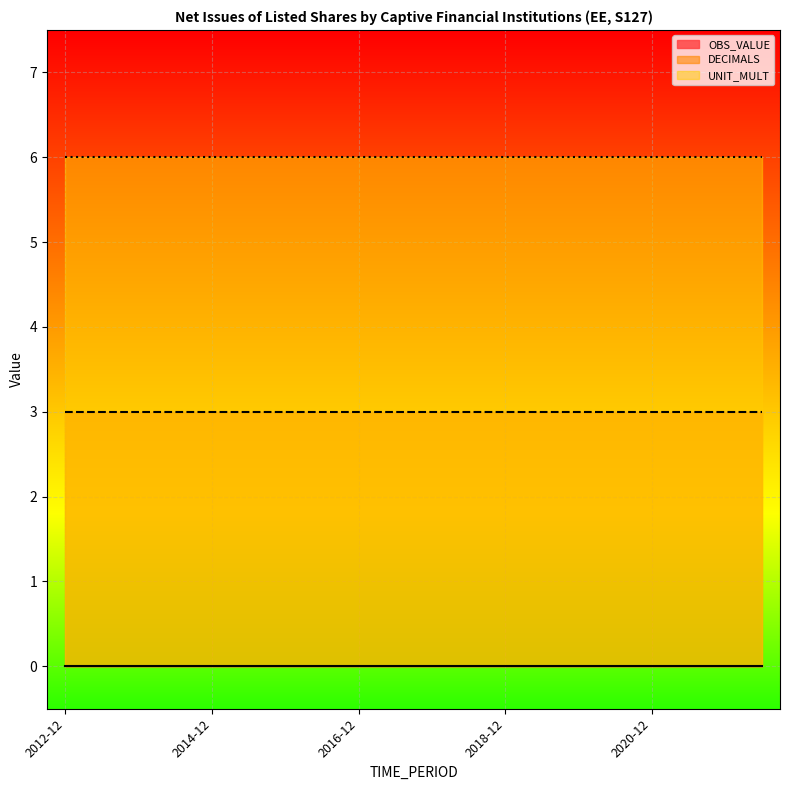

Where is OBS_VALUE nearest to the value 0?

2012-12